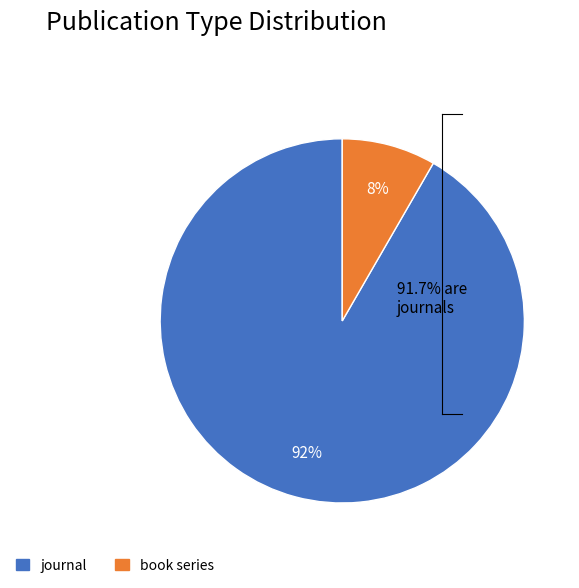

Which category has the smallest portion of the pie?

book series